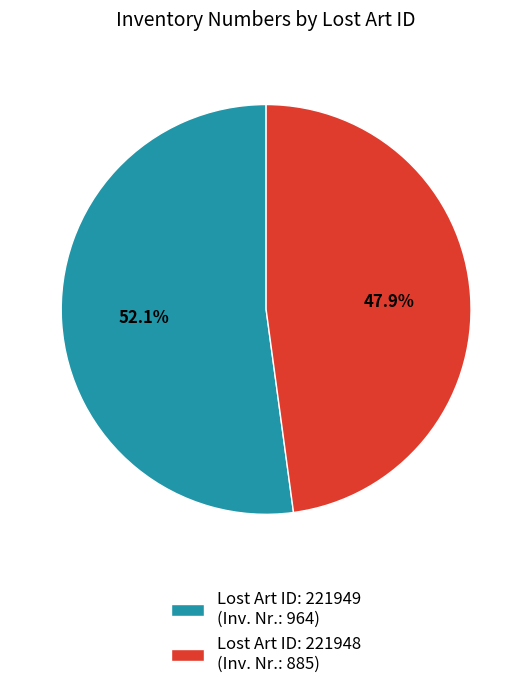

Which has a higher value, Lost Art ID: 221948 (Inv. Nr.: 885) or Lost Art ID: 221949 (Inv. Nr.: 964)?

Lost Art ID: 221949 (Inv. Nr.: 964)